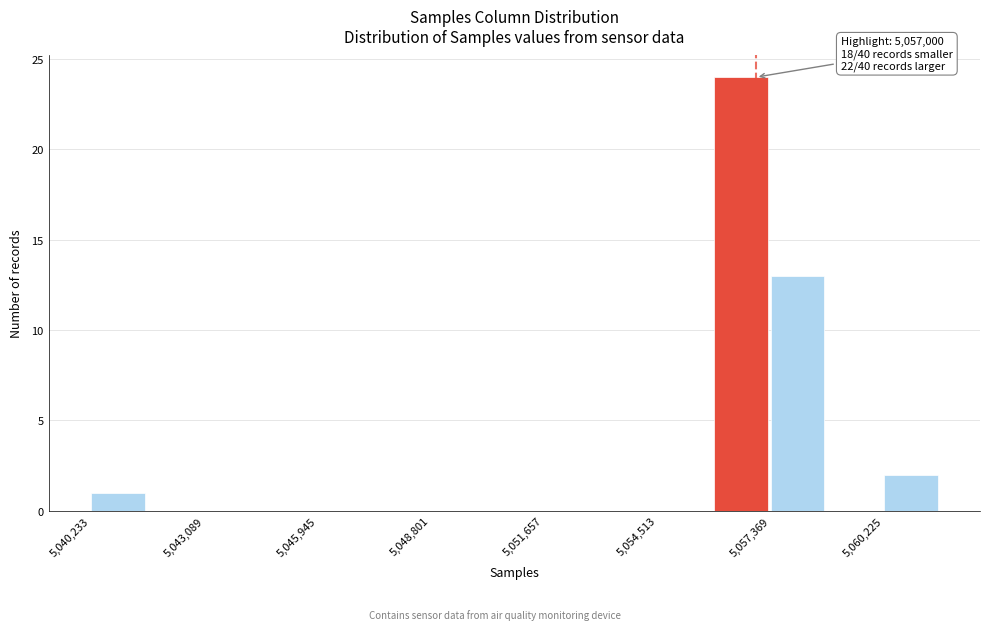

Read against the x-axis, roughly where is the centre of the tallest bar?

5056500